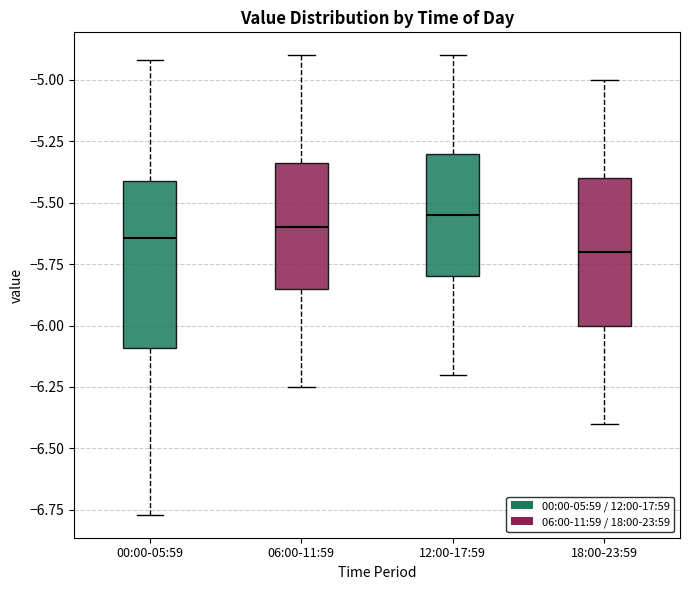

Which box has the lowest median line?

18:00-23:59